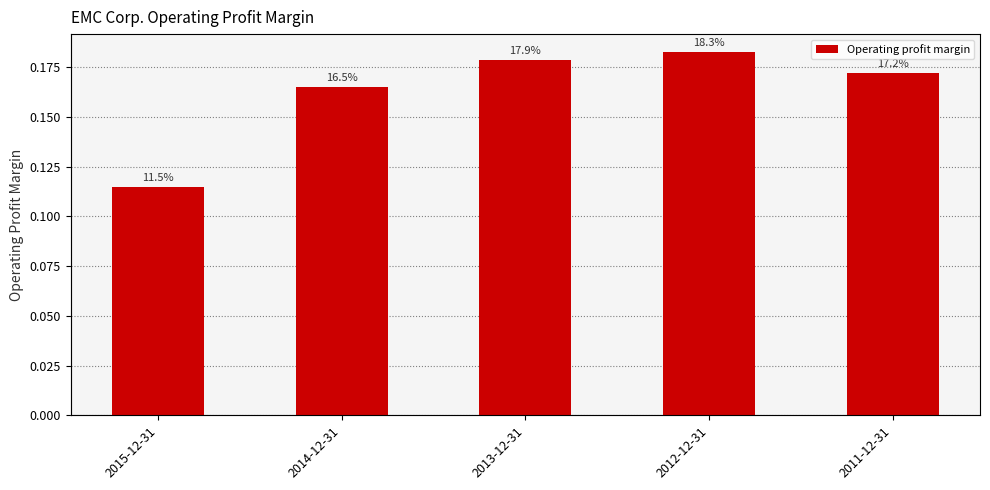

At which category does the chart reach its minimum across all series?

2015-12-31